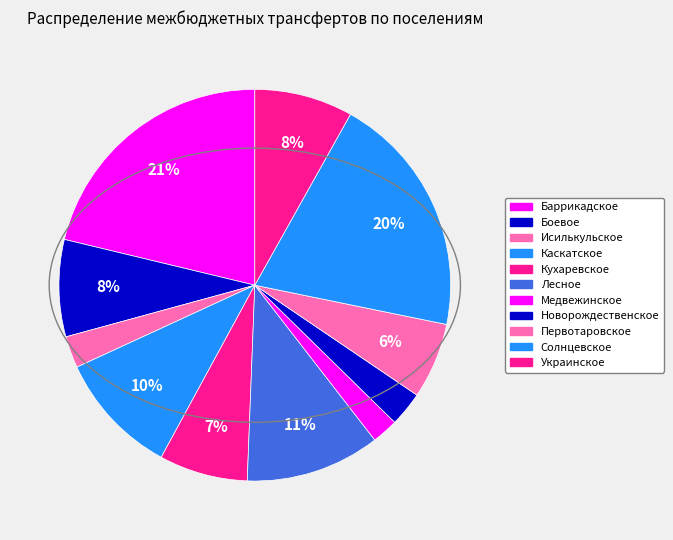

To the nearest percent, what is the difference between the largest and smallest slice percentages?

19%